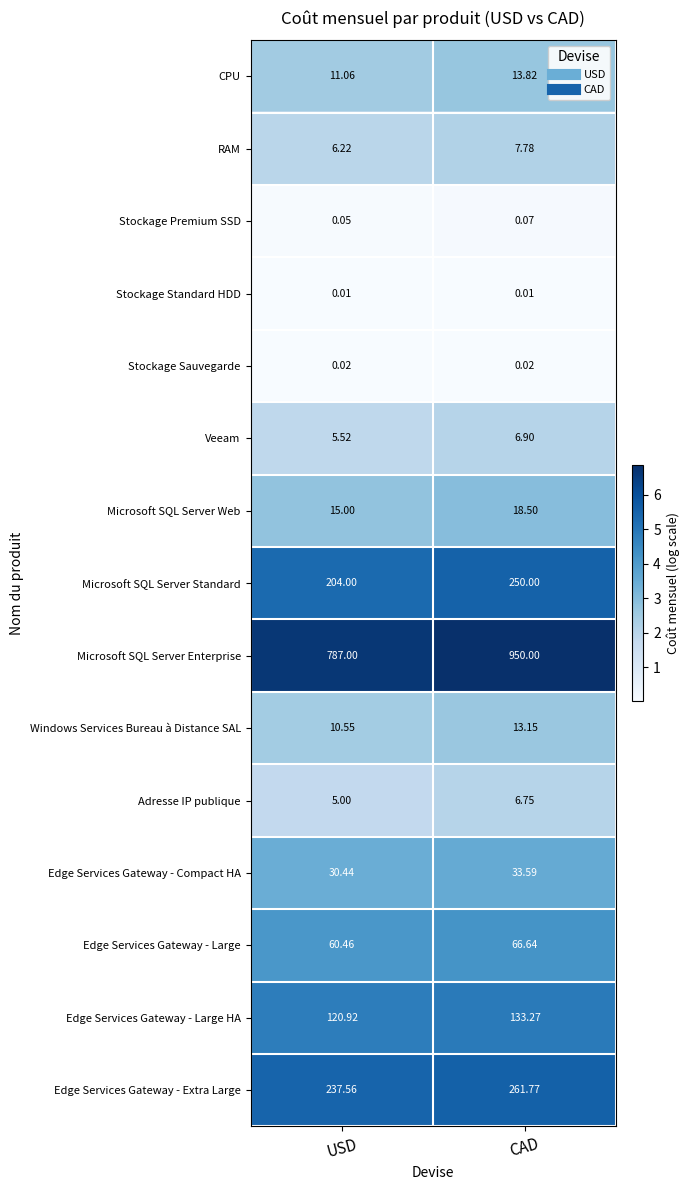

At which category is the sum across all series the highest?

CAD